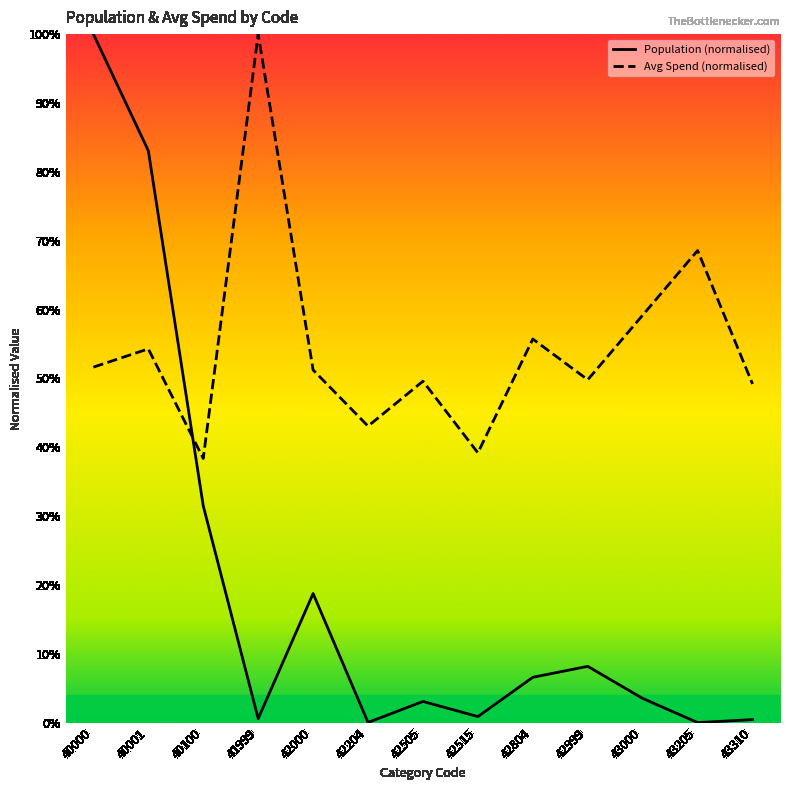

How many interior local peaks does the Population (normalised) series have?

3